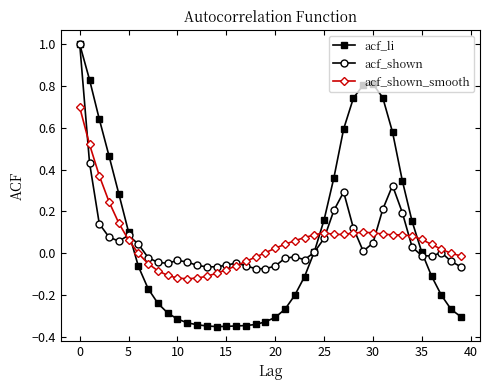

True or false: acf_shown has more than 1 points higher than both neighbors.

True